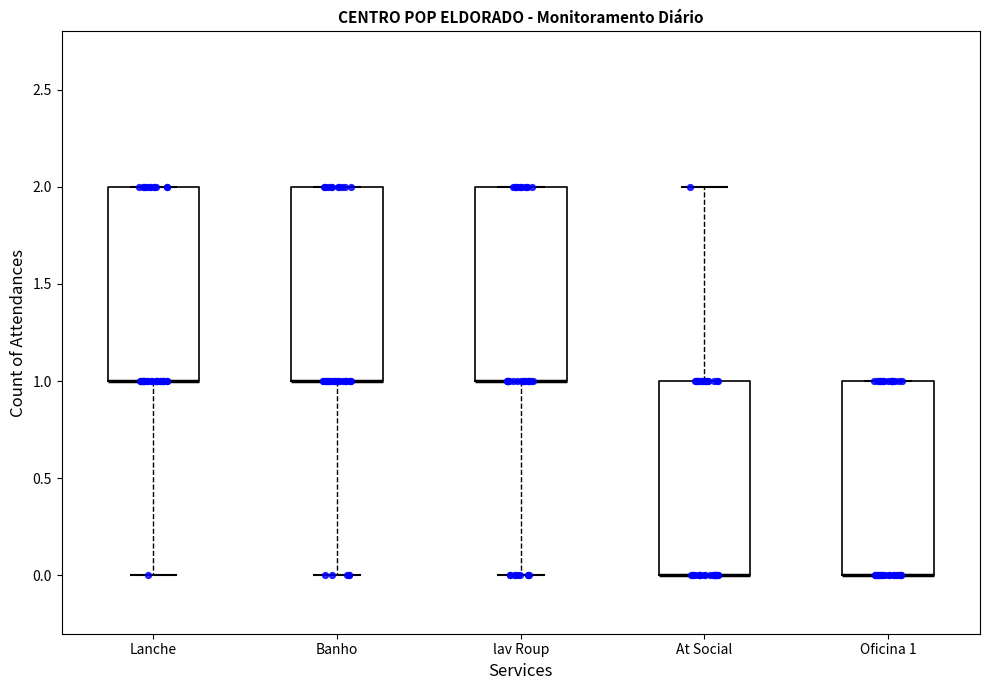

Reading left to right, transcribe this box plot: for each box, give where its median line is, the range the box spans, and where its two whiskers end, as read against the y-axis. The values are not printed on the chart, so give them approximately, as read against the axis.

Lanche: median 1 (drawn on the box's lower edge), box 1 to 2, whiskers 0 to 2
Banho: median 1 (drawn on the box's lower edge), box 1 to 2, whiskers 0 to 2
lav Roup: median 1 (drawn on the box's lower edge), box 1 to 2, whiskers 0 to 2
At Social: median 0 (drawn on the box's lower edge), box 0 to 1, whiskers 0 to 2
Oficina 1: median 0 (drawn on the box's lower edge), box 0 to 1, whiskers 0 to 1